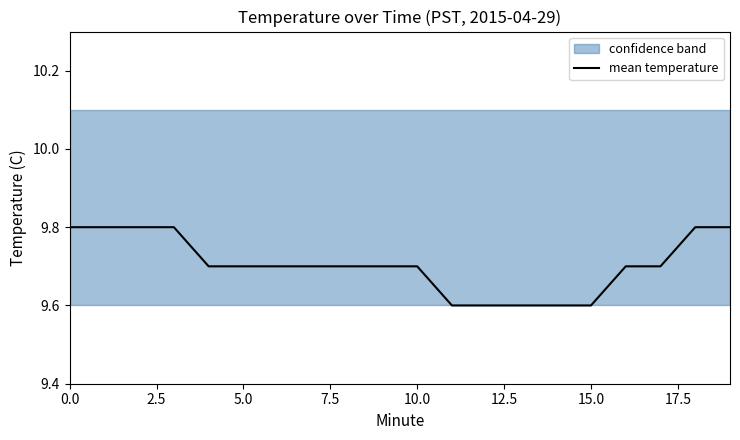

What is the minimum value shown in the chart?

9.6